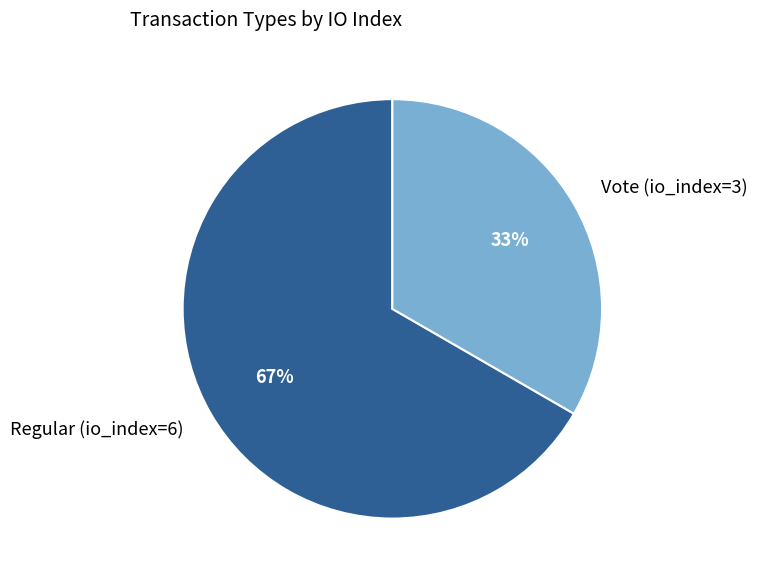

Count the number of slices in the pie.

2